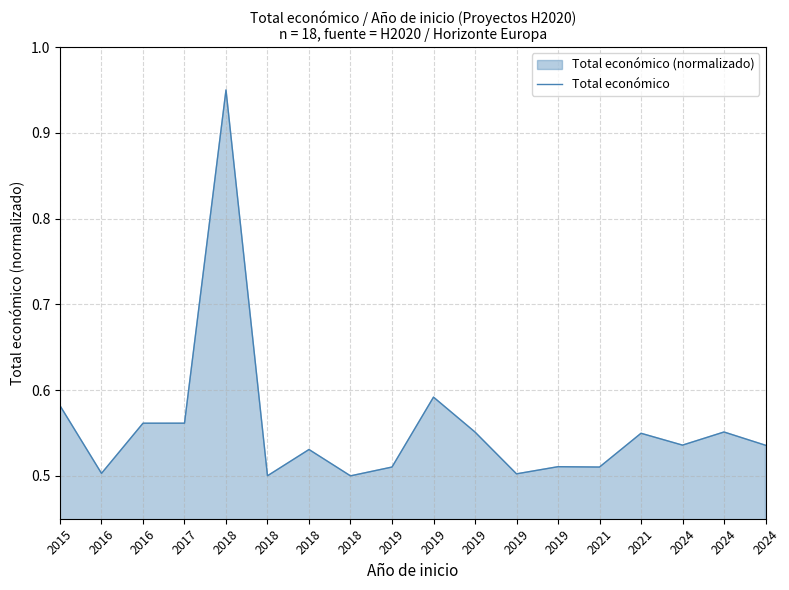

List the labels in order of value, largest first.

2018, 2019, 2015, 2017, 2016, 2024, 2019, 2021, 2024, 2024, 2018, 2019, 2021, 2019, 2016, 2019, 2018, 2018